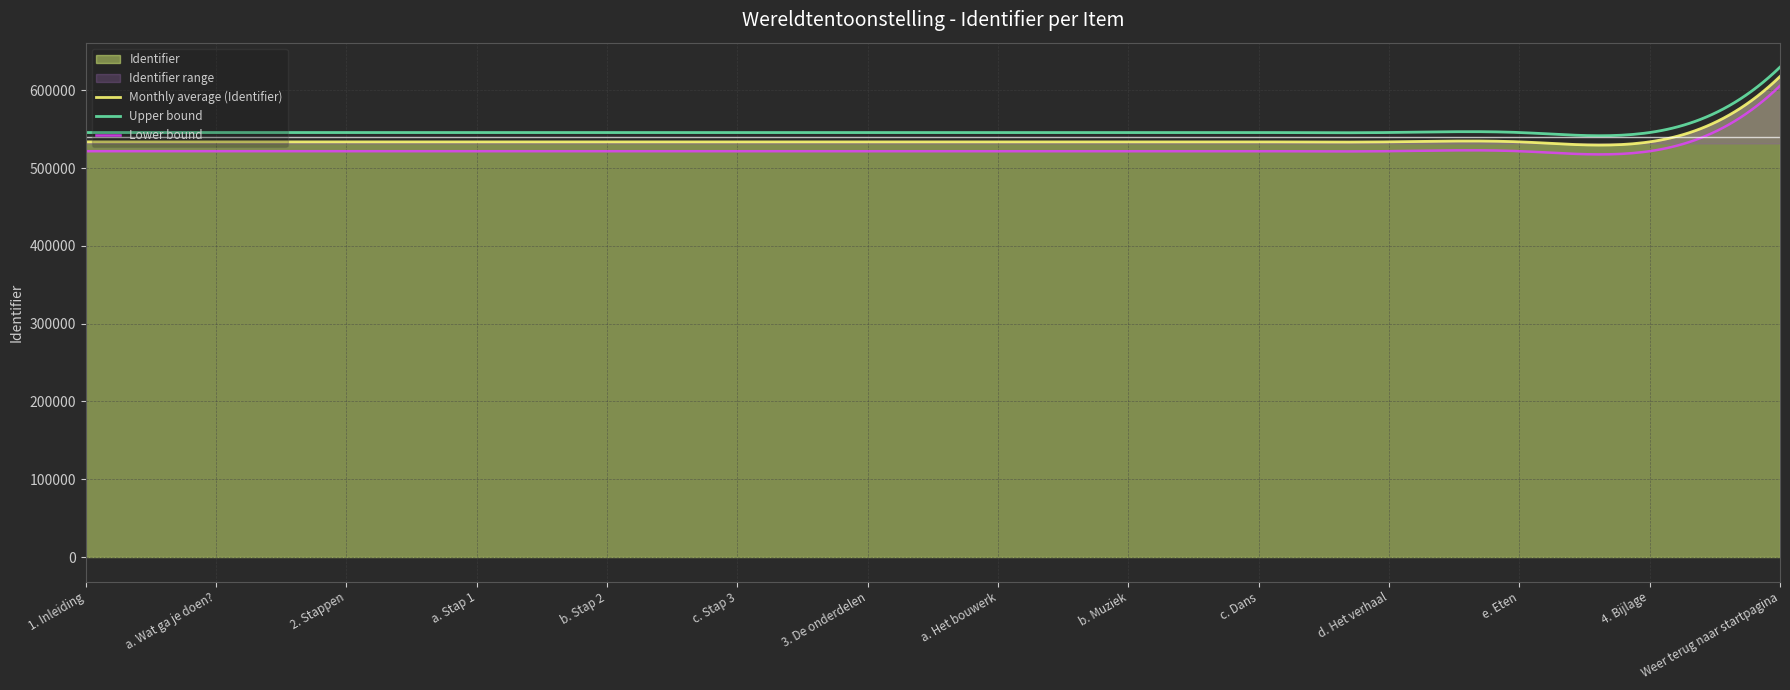

Rank the categories by value from lowest to highest.

1. Inleiding, a. Wat ga je doen?, 2. Stappen, a. Stap 1, 4. Bijlage, b. Stap 2, 3. De onderdelen, a. Het bouwerk, b. Muziek, e. Eten, c. Dans, d. Het verhaal, c. Stap 3, Weer terug naar startpagina